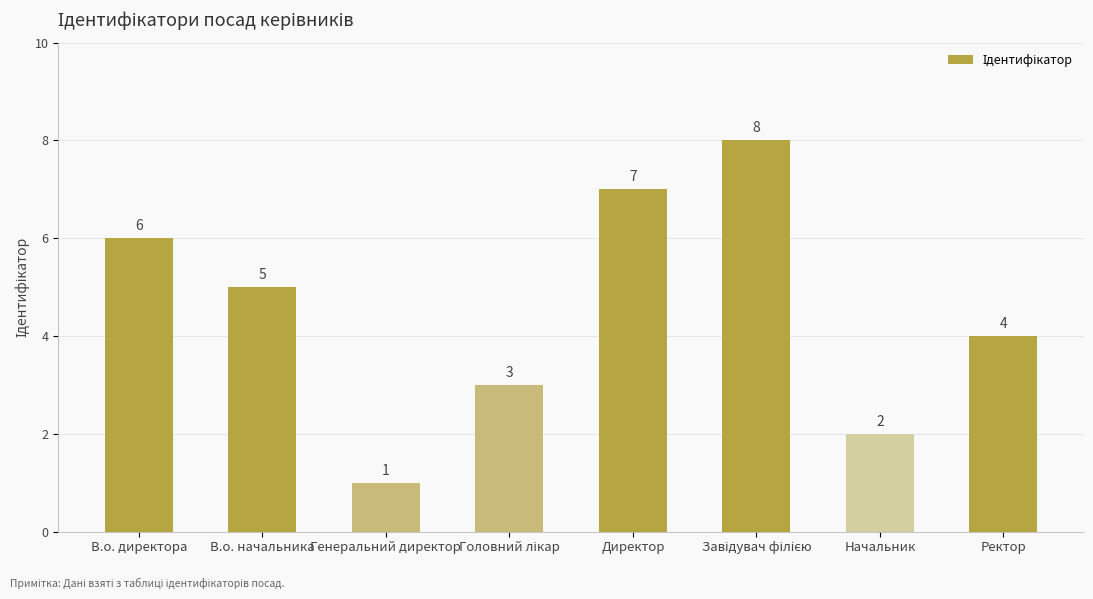

What is the sum of all values?

36